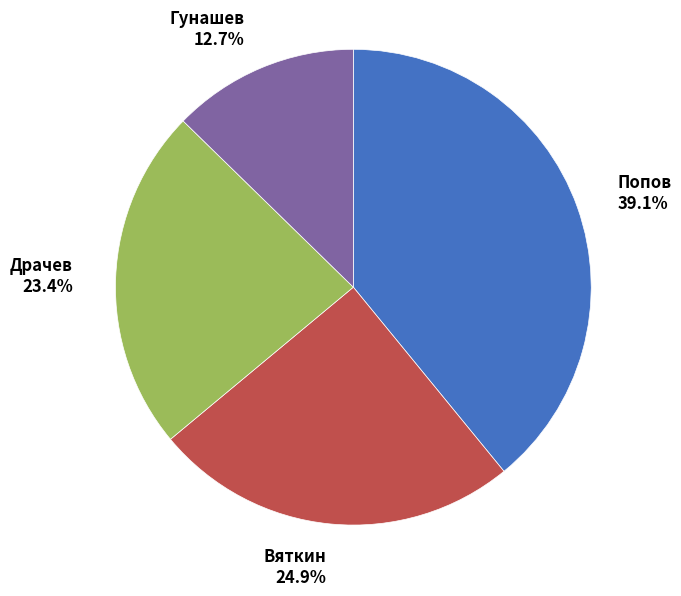

Is the sum of Гунашев and Попов greater than half?

Yes